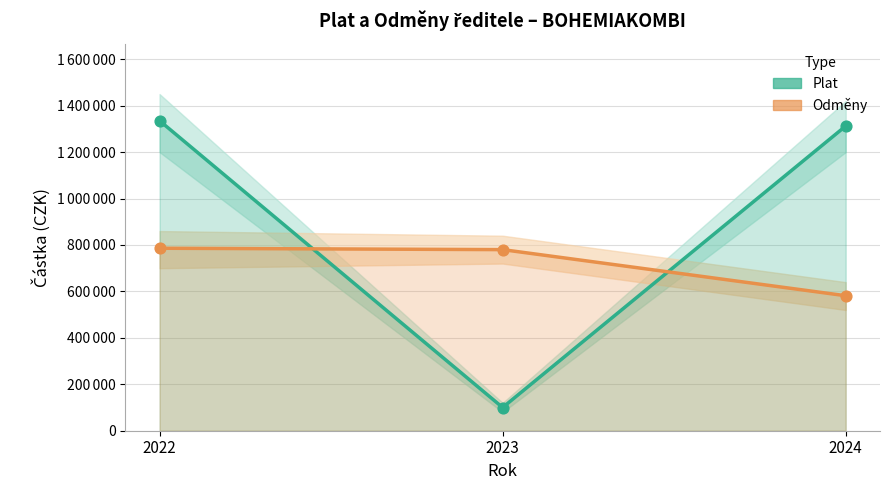

Which series contains the lowest Y value?

Plat